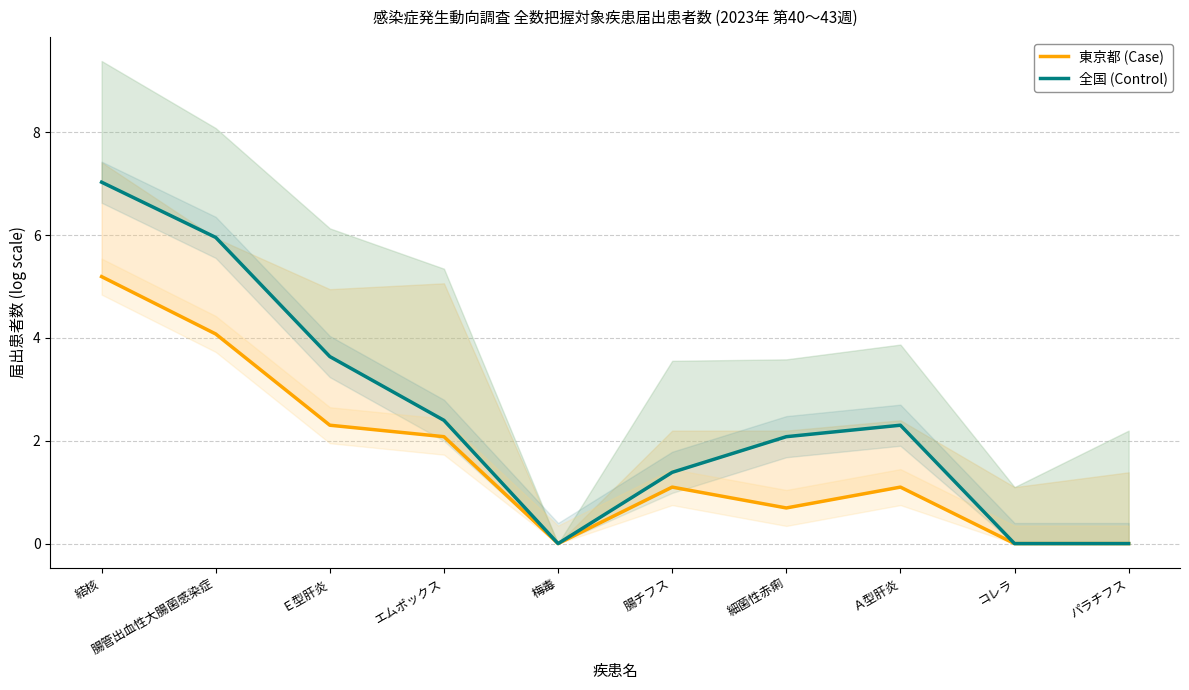

Is the value of 東京都 (Case) at Ｅ型肝炎 greater than the value of 全国 (Control) at コレラ?

Yes